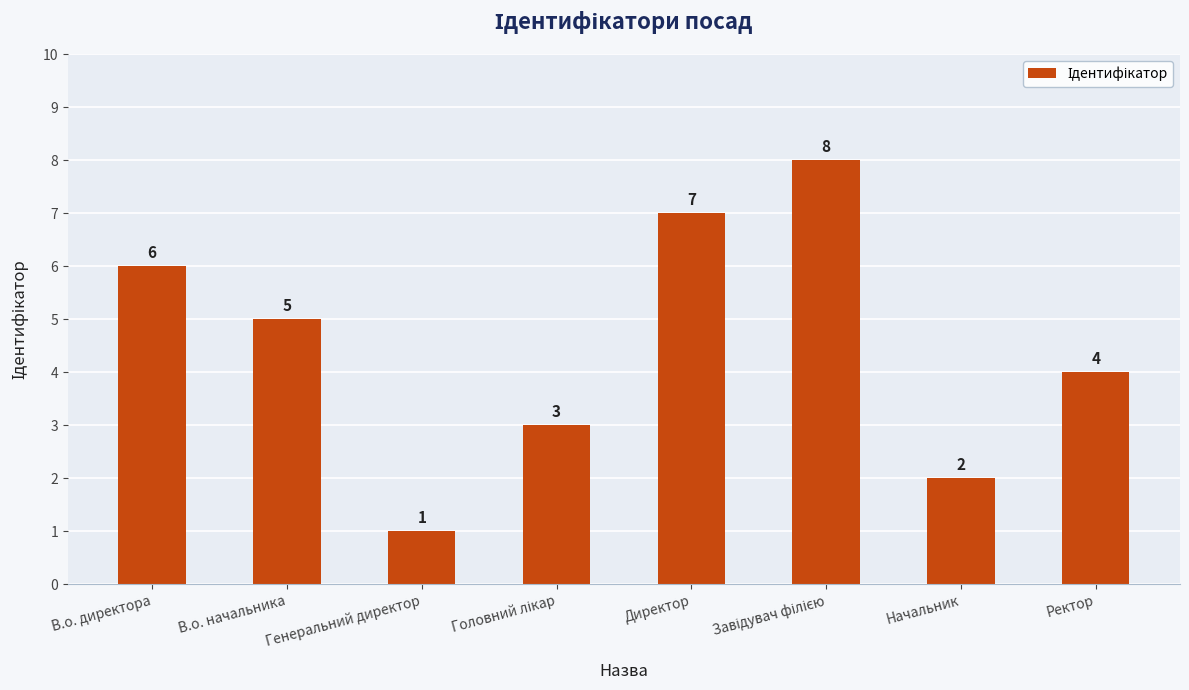

What is the ratio of the value at Директор to the value at В.о. директора?

1.2